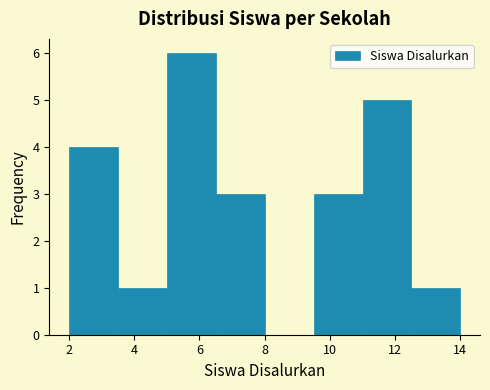

Which range on the x-axis has the tallest bar?

5.0 to 6.5